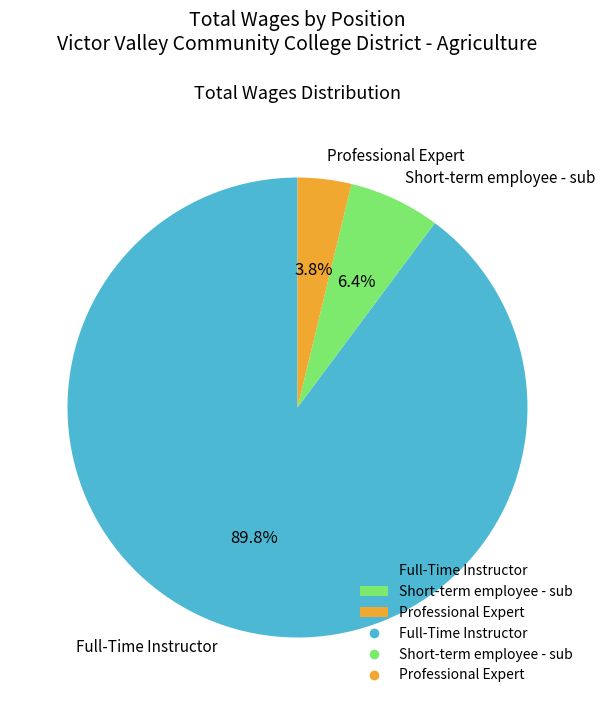

The Full-Time Instructor slice represents 90% of the pie. True or false?

True